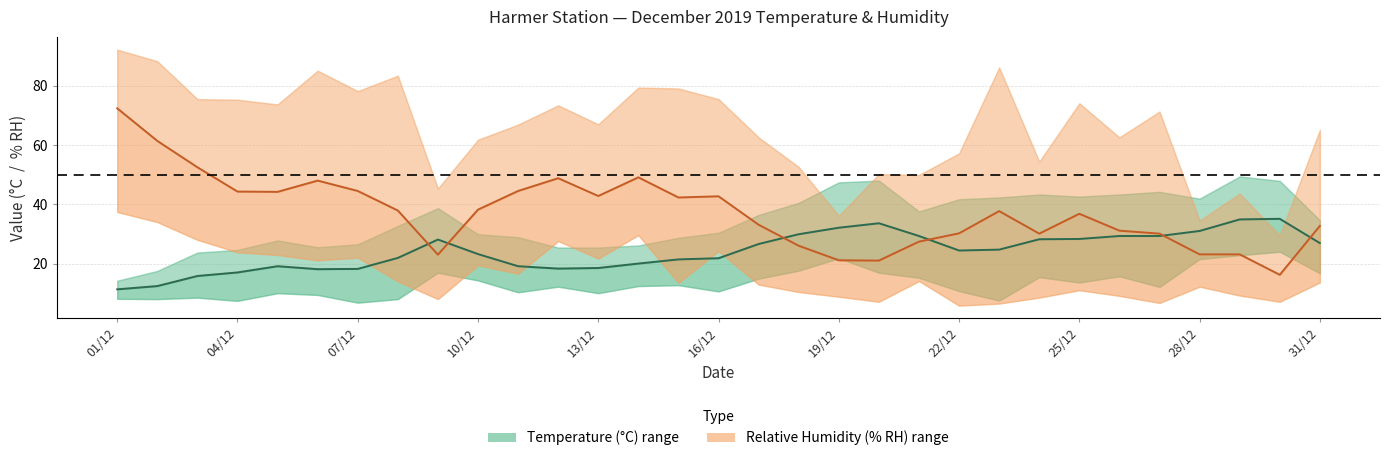

Reading left to right, what are all the values shown in this chart?

Harmer Temperature (AVG °C) line: 11.3	12.4	15.8	17.0	19.1	18.1	18.2	21.9	28.1	23.2	19.1	18.3	18.5	20.0	21.4	21.8	26.6	29.9	32.1	33.6	29.3	24.4	24.7	28.2	28.3	29.3	29.3	31.0	34.9	35.1	26.9
Harmer Relative Humidity (AVG % RH) line: 72.4	61.4	52.5	44.3	44.2	48.0	44.5	37.9	23.0	38.2	44.5	48.8	42.8	49.1	42.3	42.7	33.1	26.0	21.1	21.0	27.4	30.2	37.7	30.1	36.8	31.1	30.1	23.1	23.1	16.2	32.7